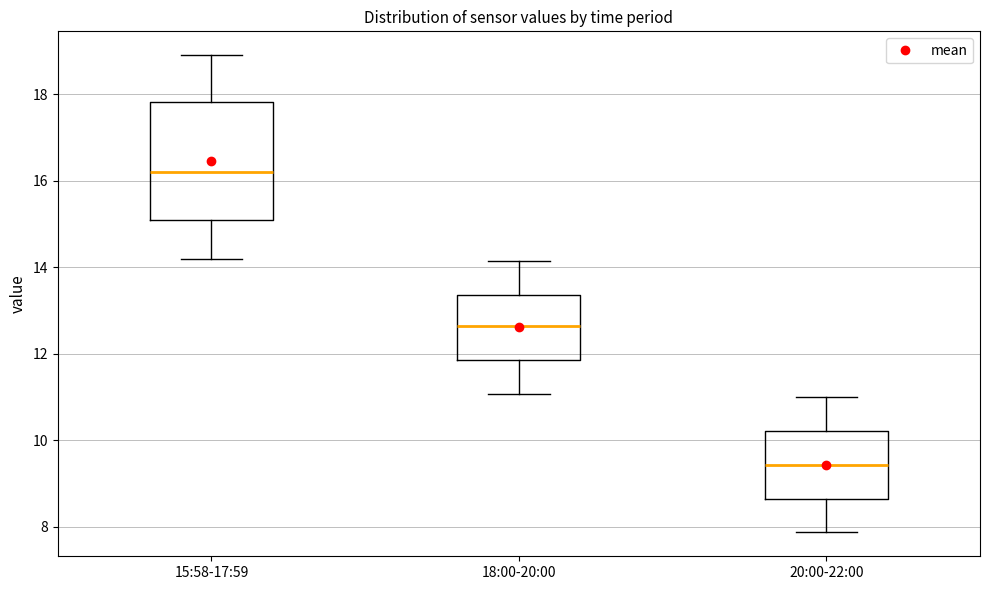

Reading left to right, read every box against the y-axis: the position of its median line, the range the box covers, and the ends of its whiskers. The values are not printed on the chart, so give them approximately, as read against the axis.

15:58-17:59: median 16.2, box 15.0 to 17.8, whiskers 14.2 to 19.0
18:00-20:00: median 12.6, box 11.8 to 13.4, whiskers 11.0 to 14.2
20:00-22:00: median 9.4, box 8.6 to 10.2, whiskers 7.8 to 11.0